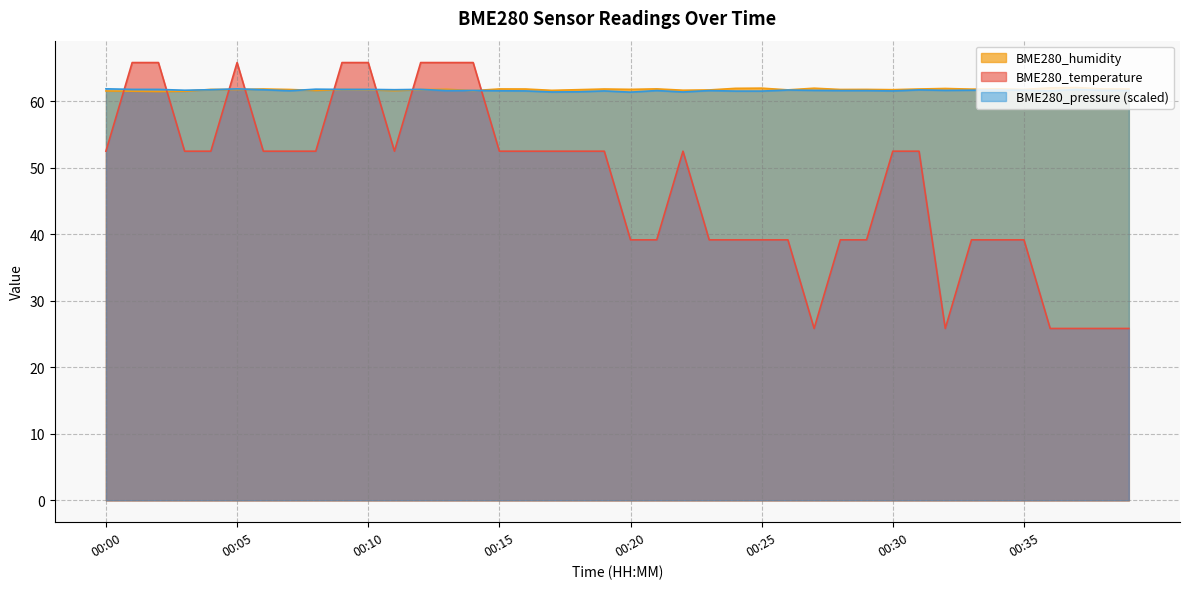

Between 00:26 and 00:31, which series saw the biggest shift?

BME280_temperature